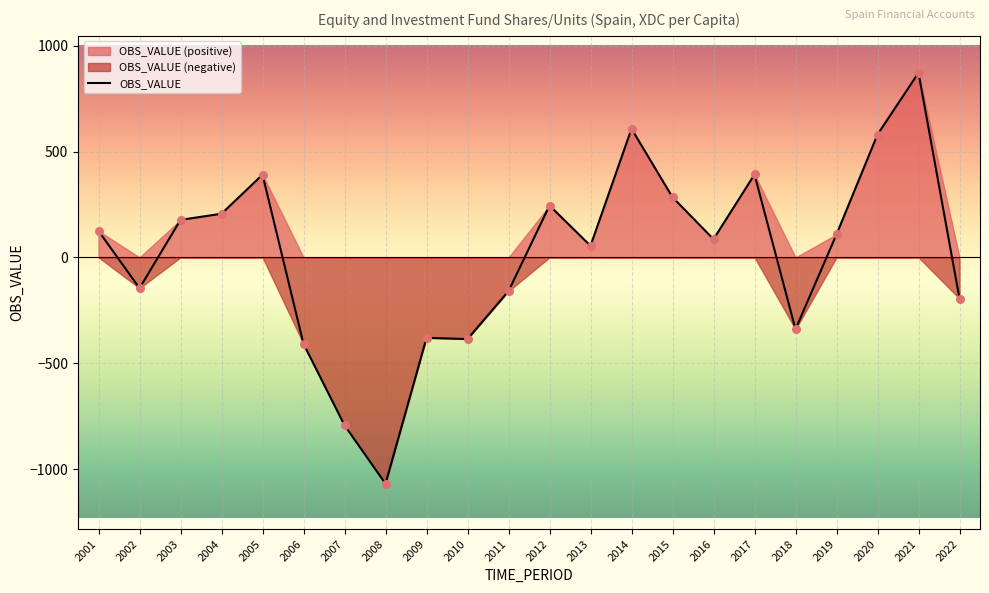

What is the change in value from 2014 to 2022?

-802.7